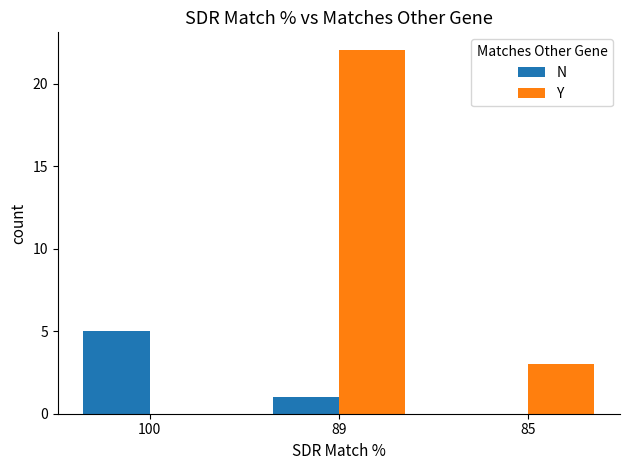

Which series has the largest total across all categories?

Y